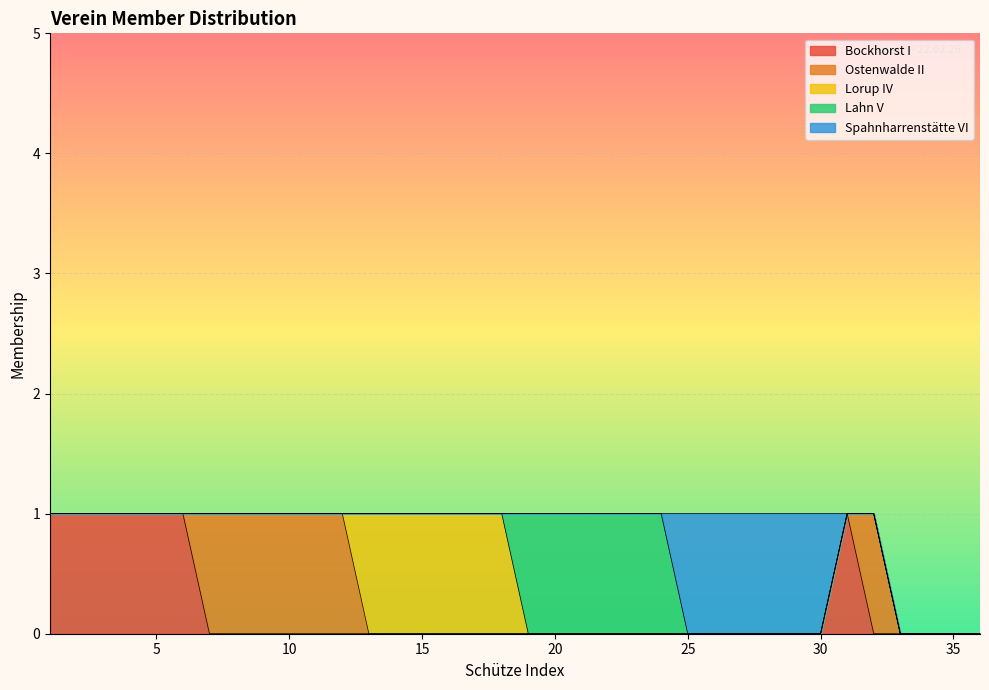

Reading left to right, list all the values displayed in this chart.

Bockhorst I: 1	1	1	1	1	1	0	0	0	0	0	0	0	0	0	0	0	0	0	0	0	0	0	0	0	0	0	0	0	0	1	0	0	0	0	0
Ostenwalde II: 0	0	0	0	0	0	1	1	1	1	1	1	0	0	0	0	0	0	0	0	0	0	0	0	0	0	0	0	0	0	0	1	0	0	0	0
Lorup IV: 0	0	0	0	0	0	0	0	0	0	0	0	1	1	1	1	1	1	0	0	0	0	0	0	0	0	0	0	0	0	0	0	0	0	0	0
Lahn V: 0	0	0	0	0	0	0	0	0	0	0	0	0	0	0	0	0	0	1	1	1	1	1	1	0	0	0	0	0	0	0	0	0	0	0	0
Spahnharrenstätte VI: 0	0	0	0	0	0	0	0	0	0	0	0	0	0	0	0	0	0	0	0	0	0	0	0	1	1	1	1	1	1	0	0	0	0	0	0